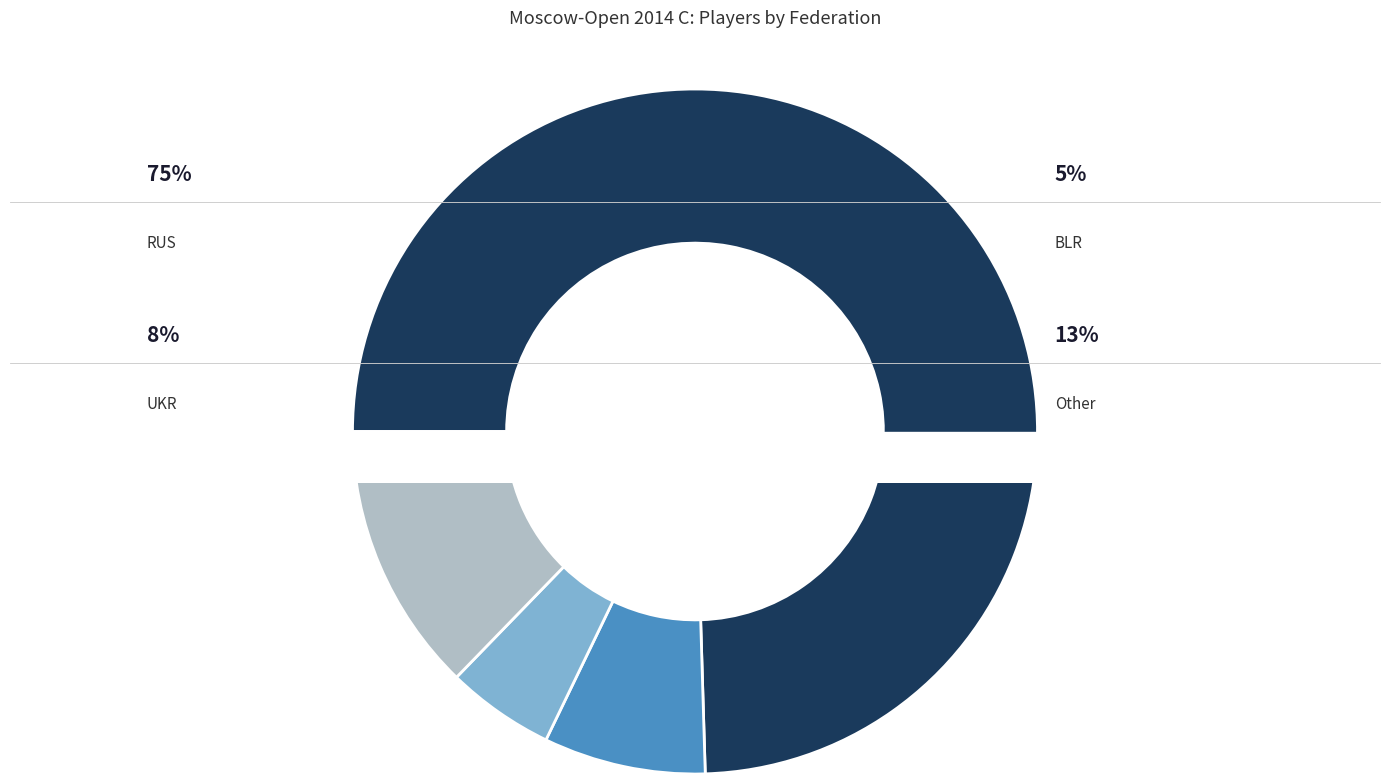

To the nearest percent, what percentage of the pie is RUS?

75%